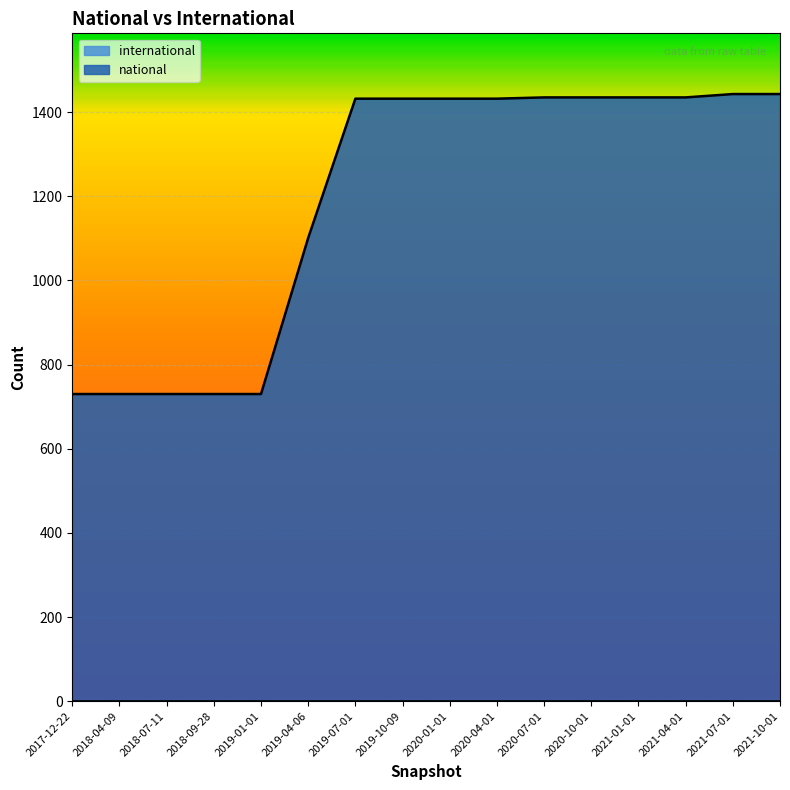

The chart shows a value of 2086 at 2020-10-01. True or false?

False